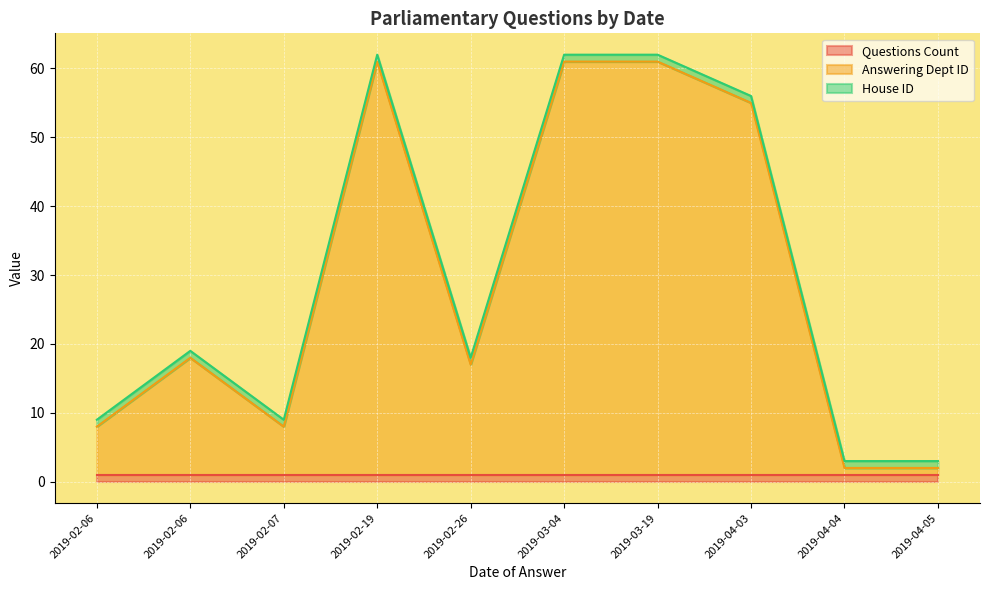

Is the value of House ID at 2019-02-19 greater than the value of Questions Count at 2019-04-05?

No